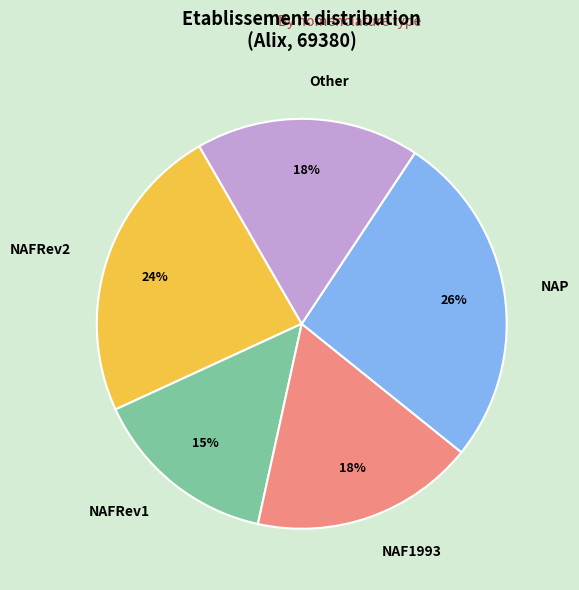

Which has a higher value, Other or NAP?

NAP